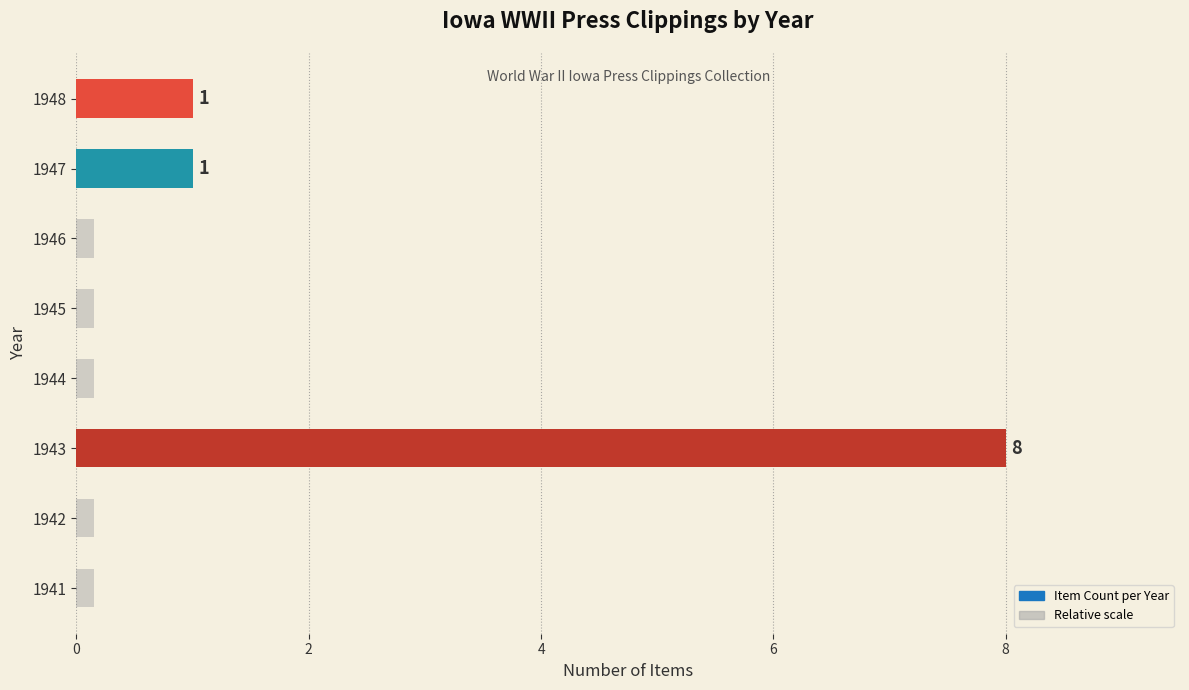

How many positive values are there?

3